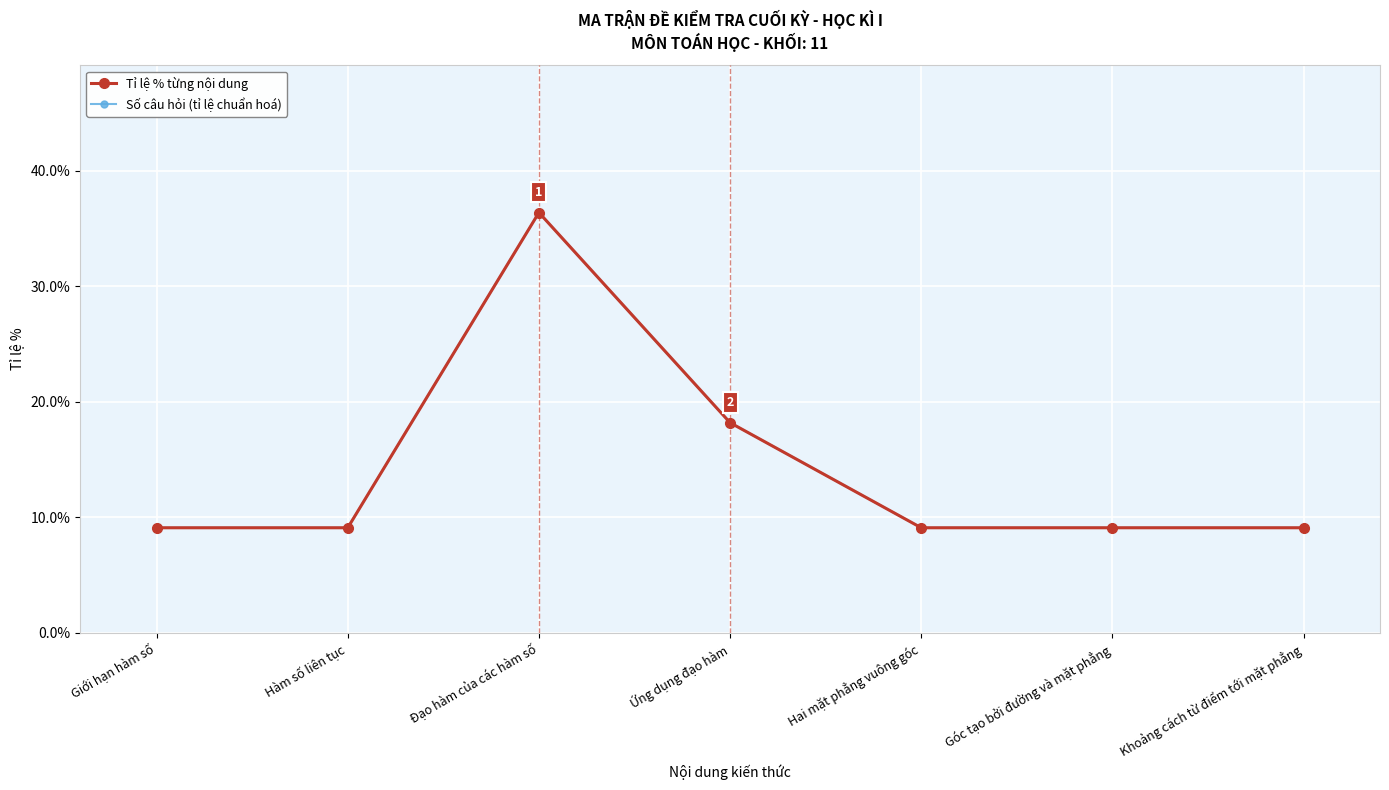

True or false: Tỉ lệ % từng nội dung and Số câu hỏi (tỉ lệ chuẩn hoá) cross at least once.

False